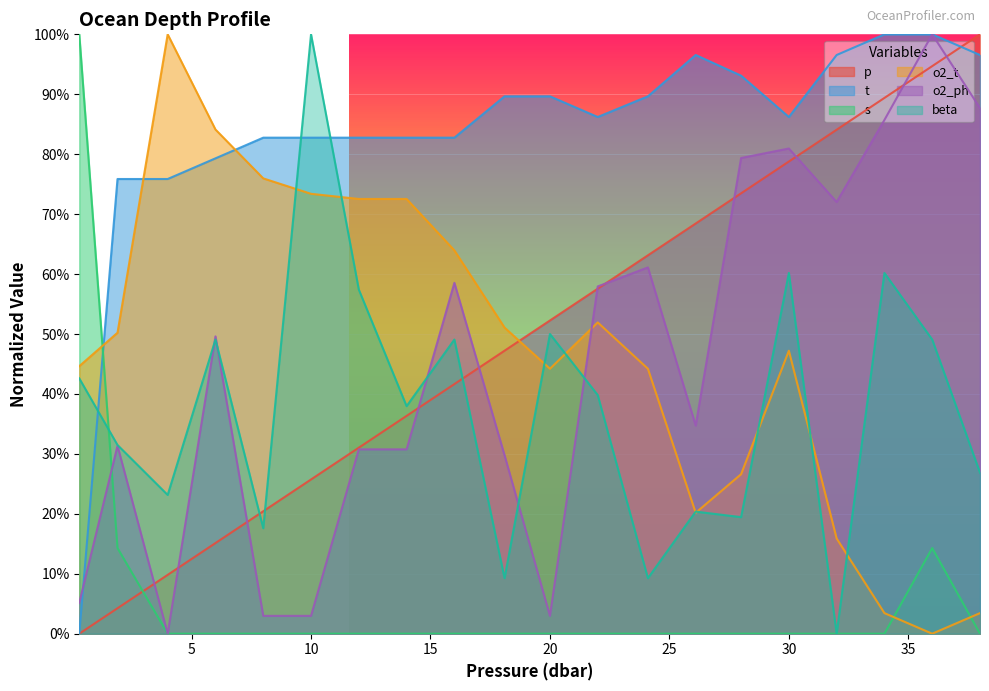

Where do o2_t and s first cross each other?

0.3 and 1.9